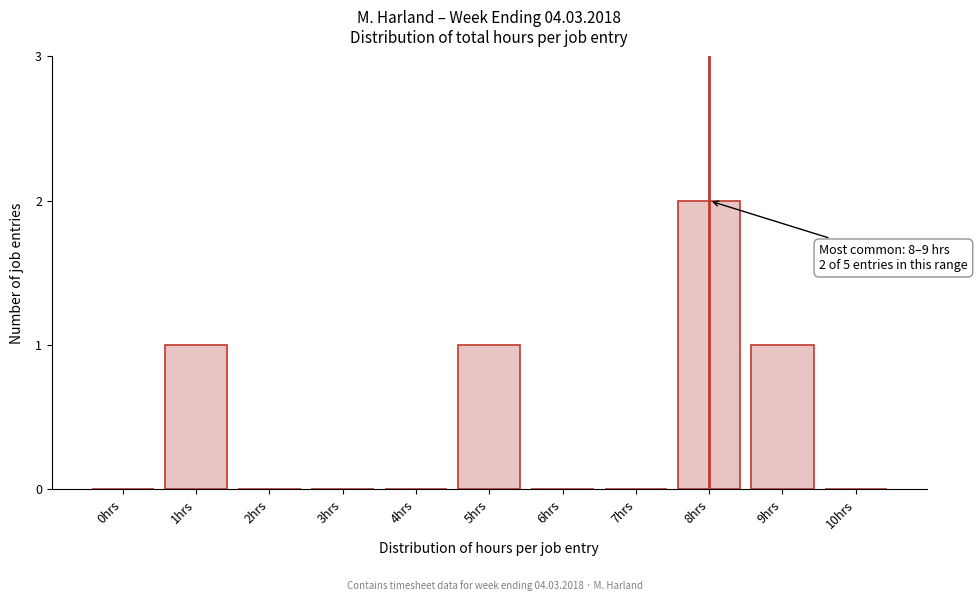

Reading left to right, what are all the values shown in this chart?

0hrs=0	1hrs=1	2hrs=0	3hrs=0	4hrs=0	5hrs=1	6hrs=0	7hrs=0	8hrs=2	9hrs=1	10hrs=0